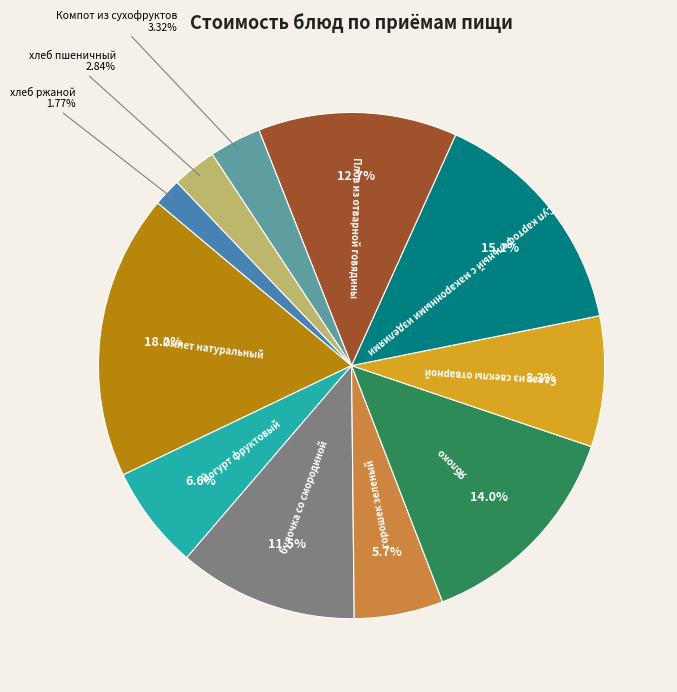

Is there a majority slice in this chart?

No